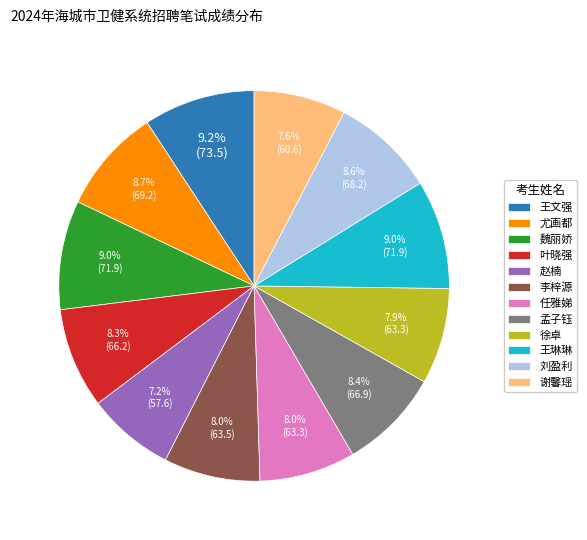

The 李梓源 slice represents 1% of the pie. True or false?

False